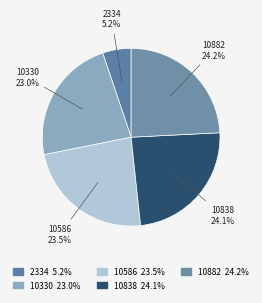

Rank the categories by value from lowest to highest.

2334, 10330, 10586, 10838, 10882